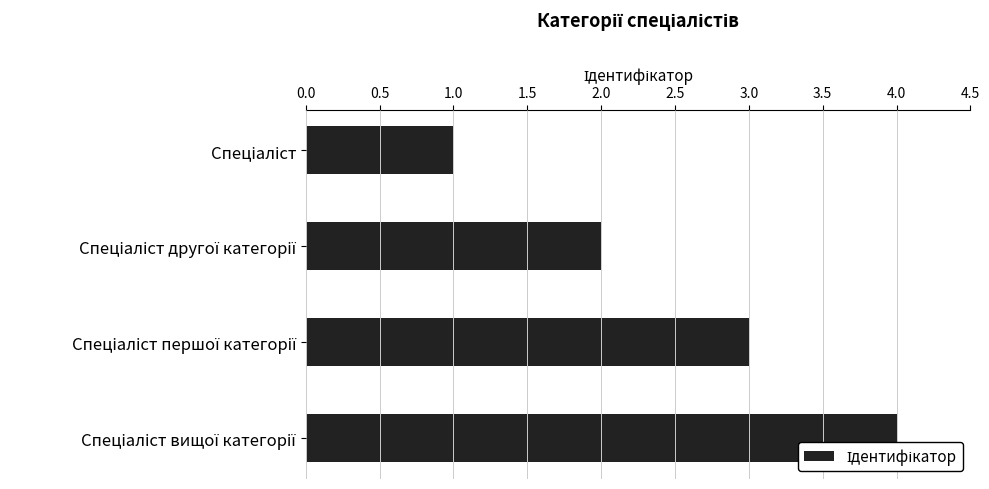

Count the values in the range 2 to 4.

3